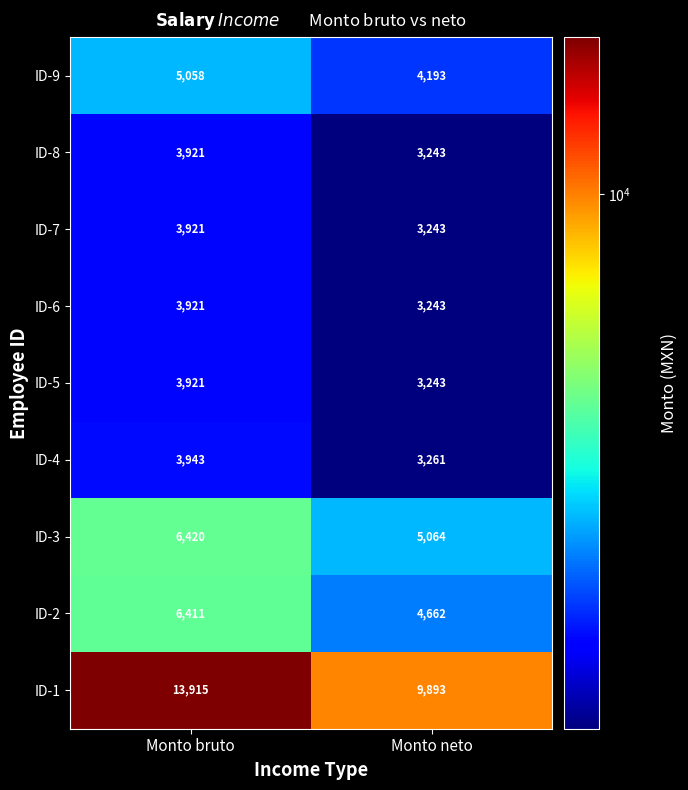

Which series changed the most between Monto bruto and Monto neto?

ID-1